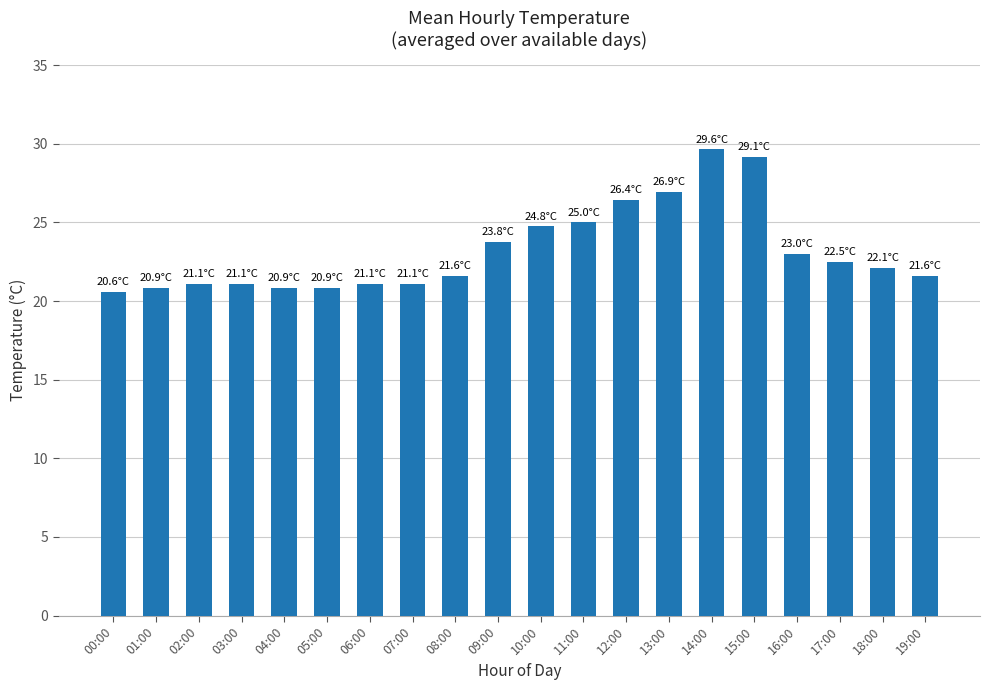

Is it true that the value at 01:00 is 33.2?

False